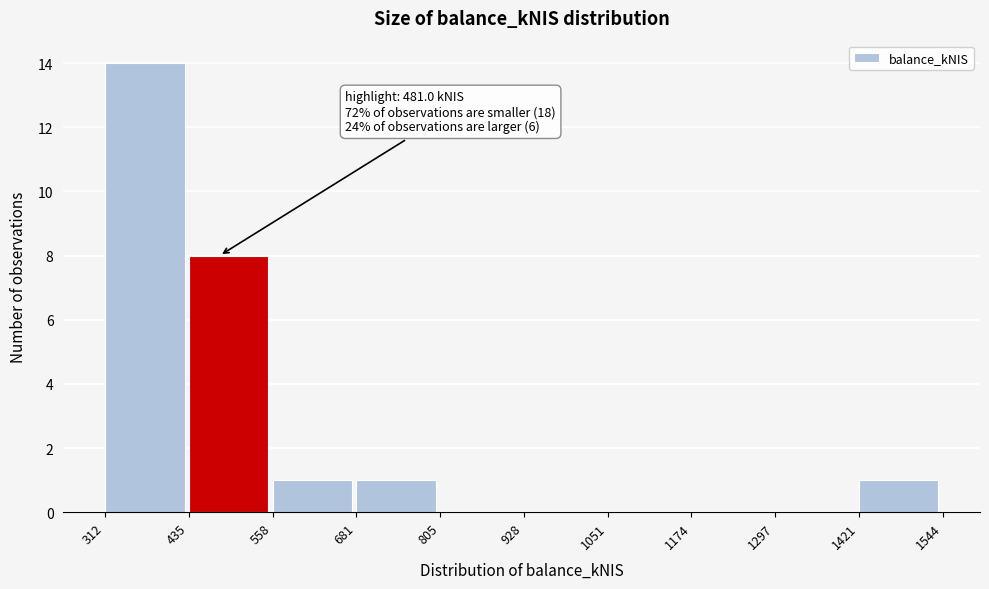

Which range on the x-axis has the tallest bar?

312 to 435